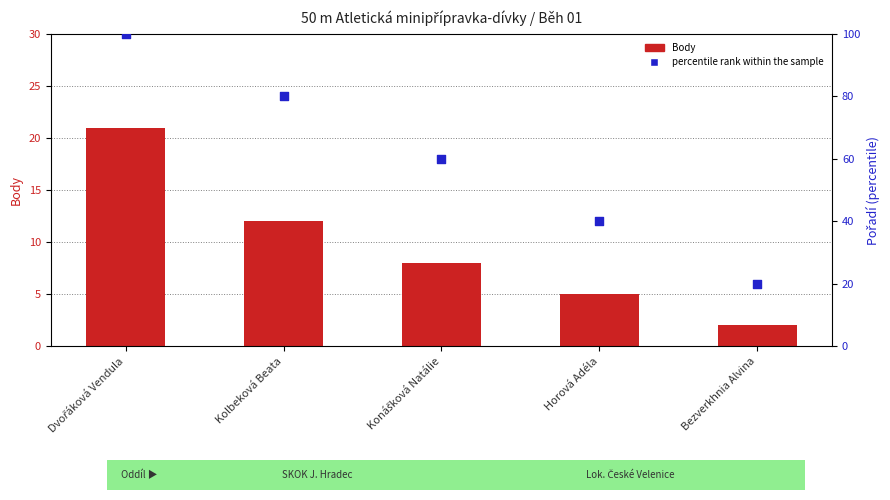

What is the total value across all series at Kolbeková Beata?

92